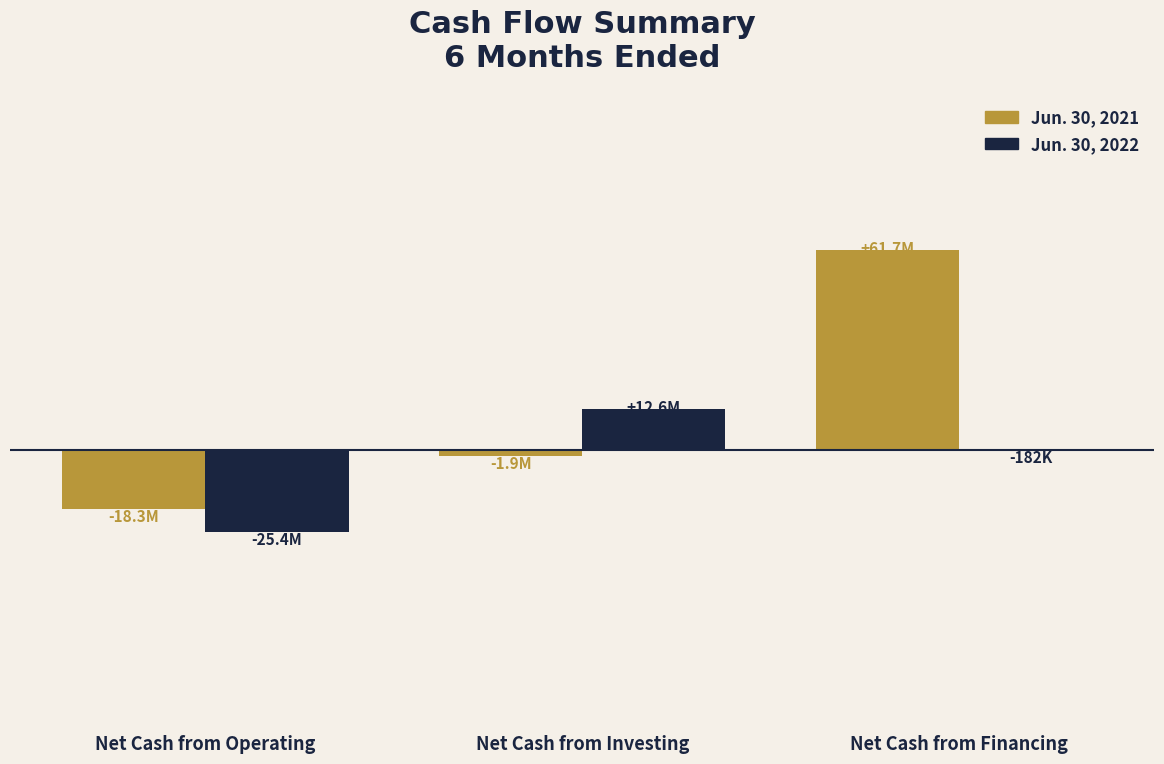

Count the Jun. 30, 2021 values in the range -18254553 to 61703934.

3